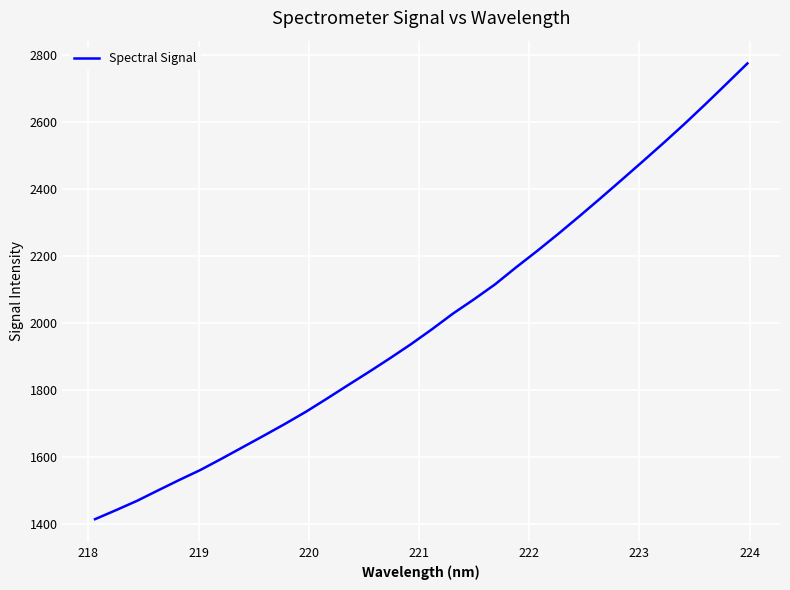

What is the difference between the maximum and minimum values?

1361.3